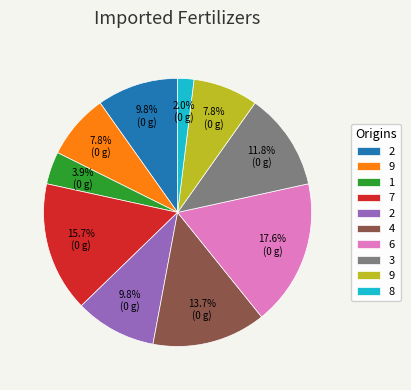

Does any single category account for the majority?

No